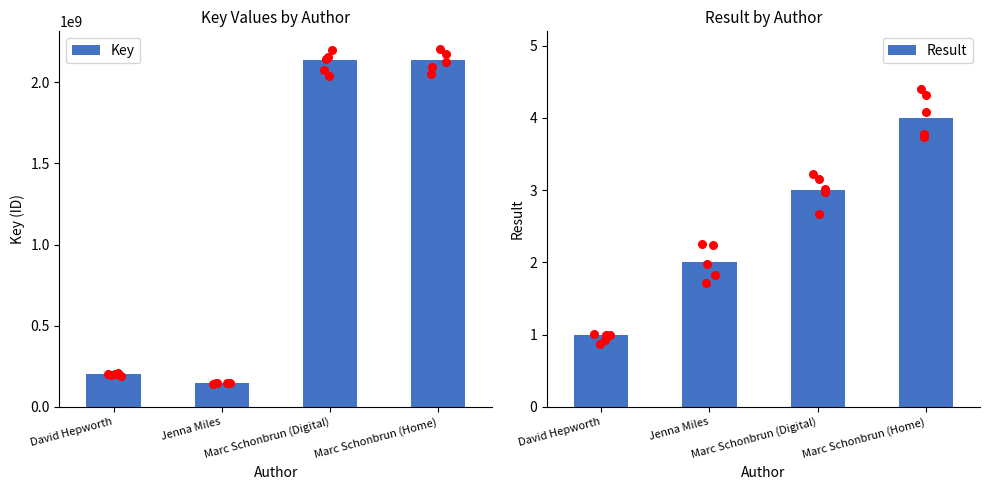

What is the total value across all series at Marc Schonbrun (Digital)?

2137665840